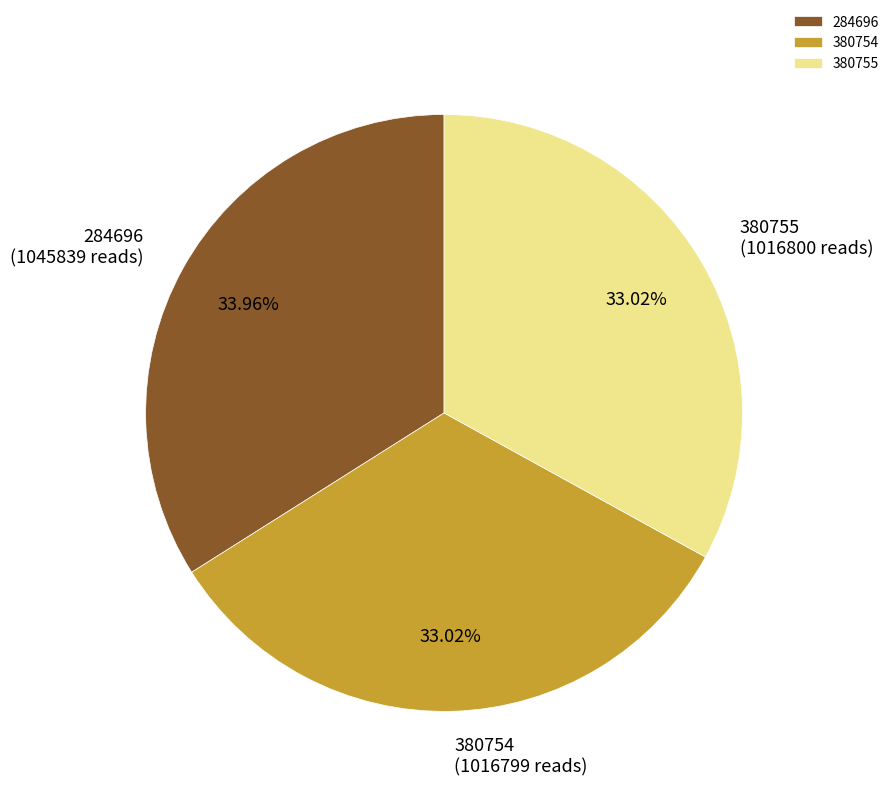

Is the sum of 380755 (1016800 reads) and 284696 (1045839 reads) greater than half?

Yes